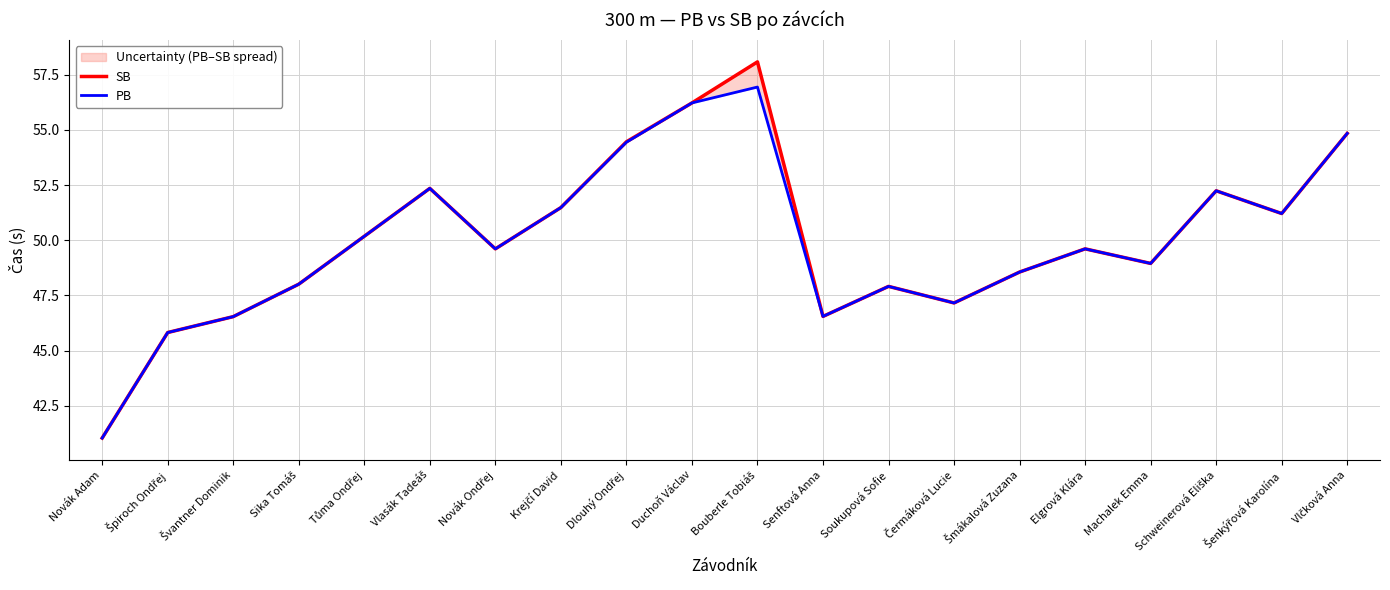

Is this an area chart (filled region under the line)?

No